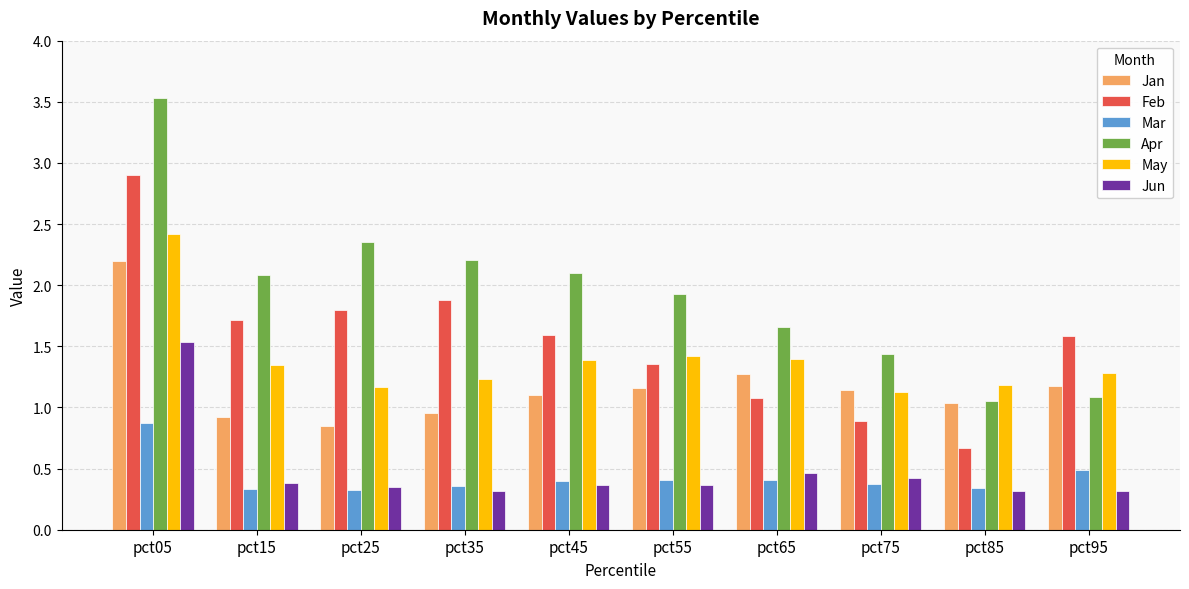

What is the difference between the Apr values at pct55 and pct35?

0.3